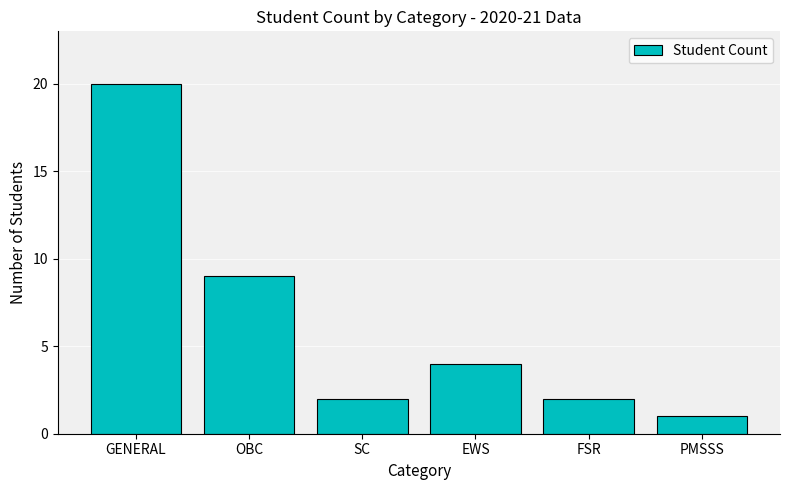

Is it true that the value at EWS is 7?

False